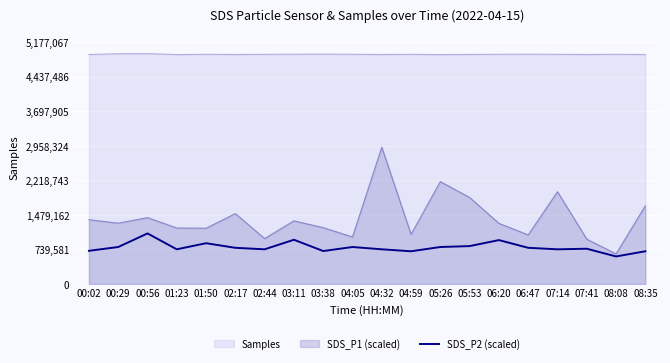

How many values are below 771629?

10